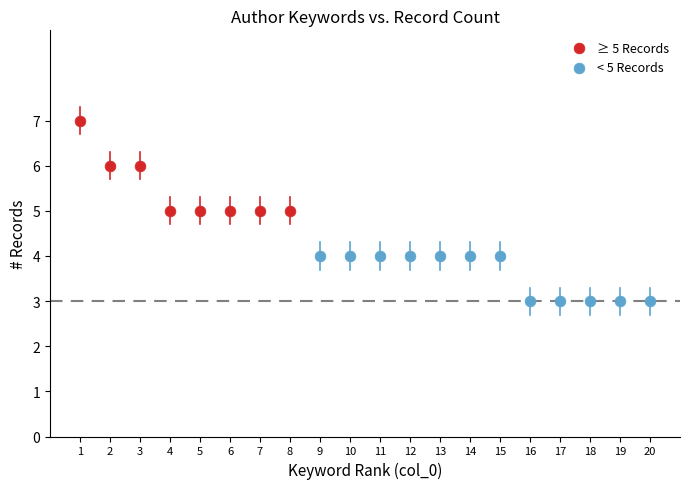

Which series has the largest Y range (max minus min)?

≥ 5 Records